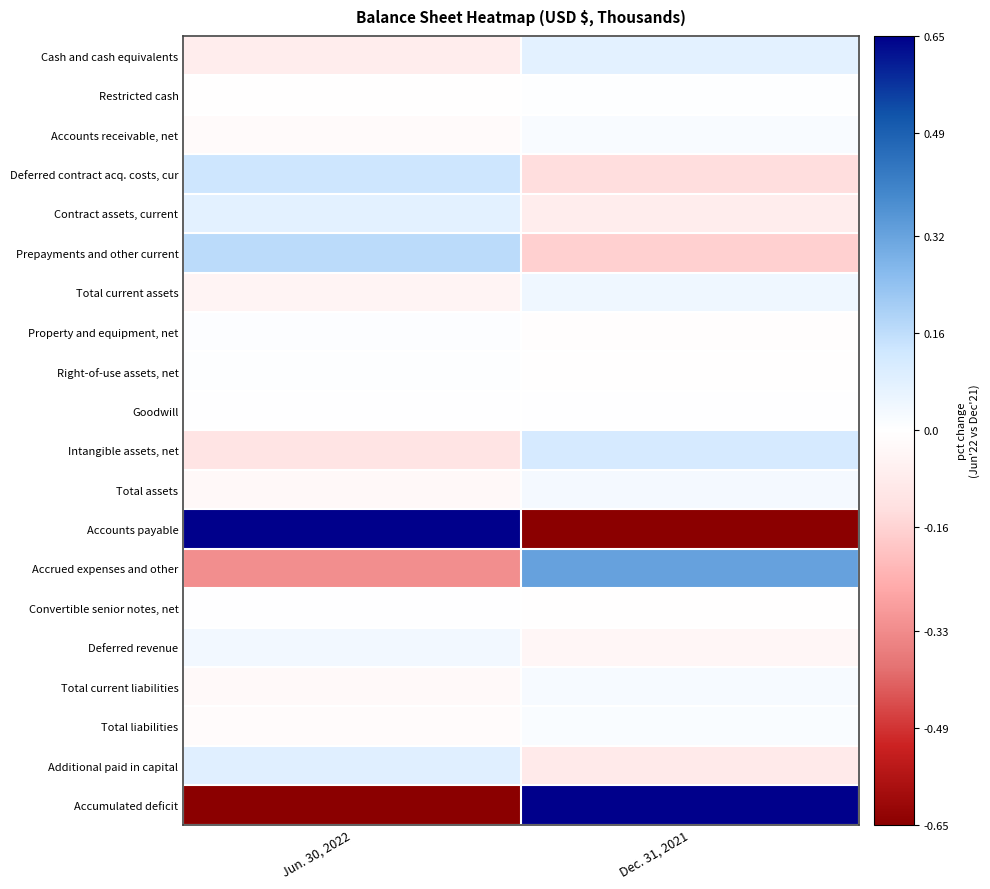

What is the total value across all series at Jun. 30, 2022?

-0.1